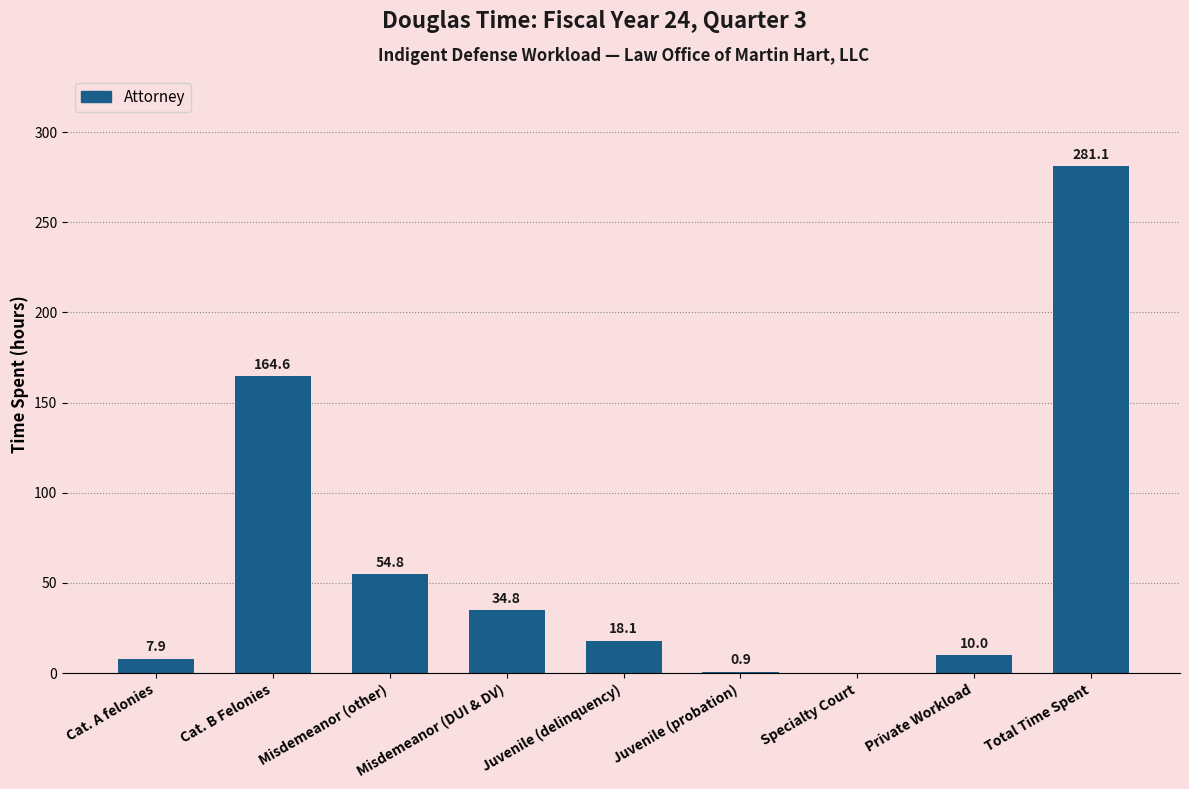

Is it true that the value at Private Workload is 10.0?

True